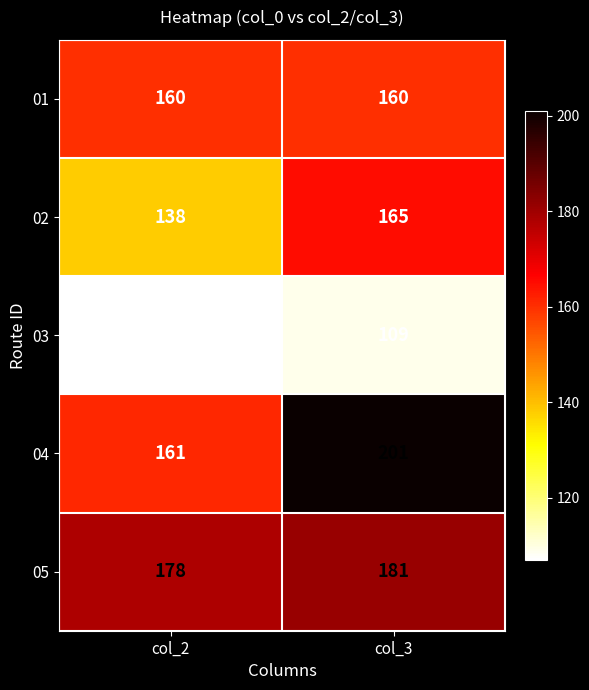

Reading left to right, transcribe all the data shown in this chart.

01: col_2=160	col_3=160
02: col_2=138	col_3=165
03: col_2=107	col_3=109
04: col_2=161	col_3=201
05: col_2=178	col_3=181